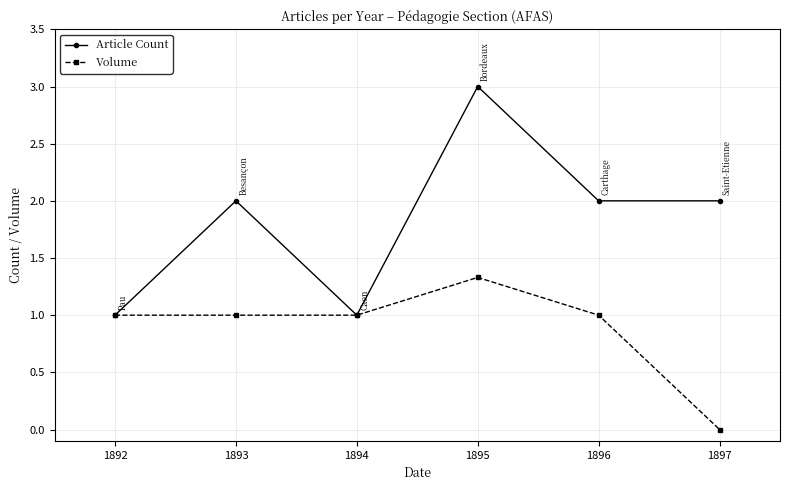

How many lines are shown in the chart?

2